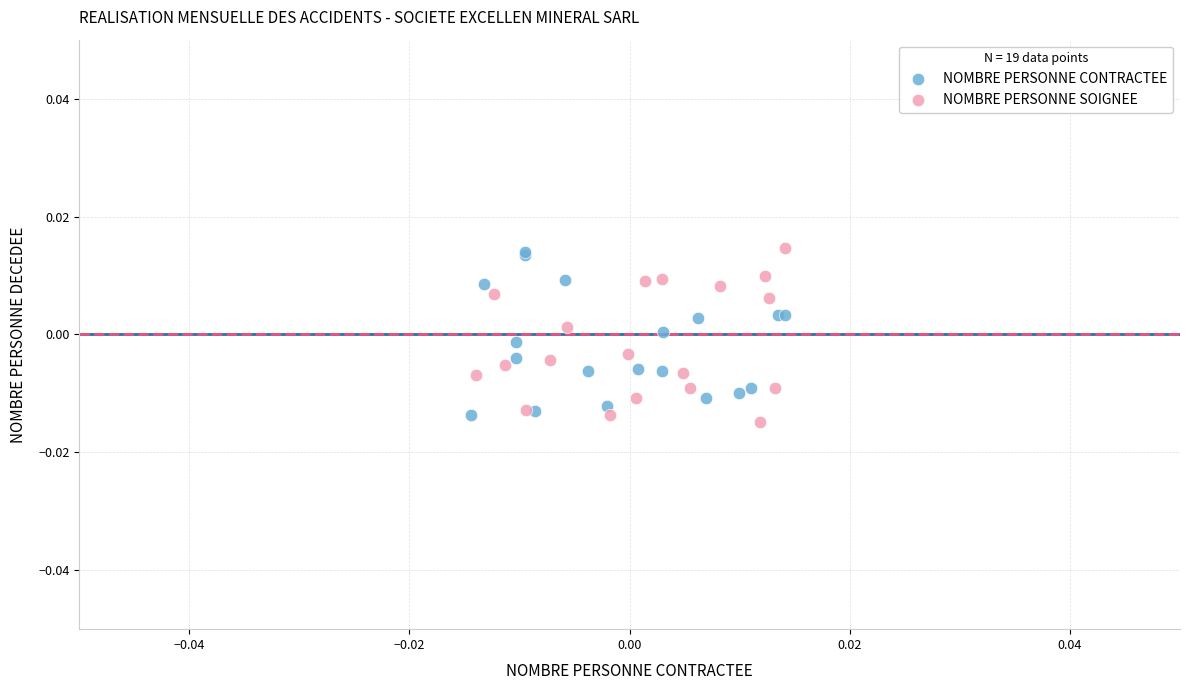

What are all the series names shown in the legend?

NOMBRE PERSONNE CONTRACTEE, NOMBRE PERSONNE SOIGNEE